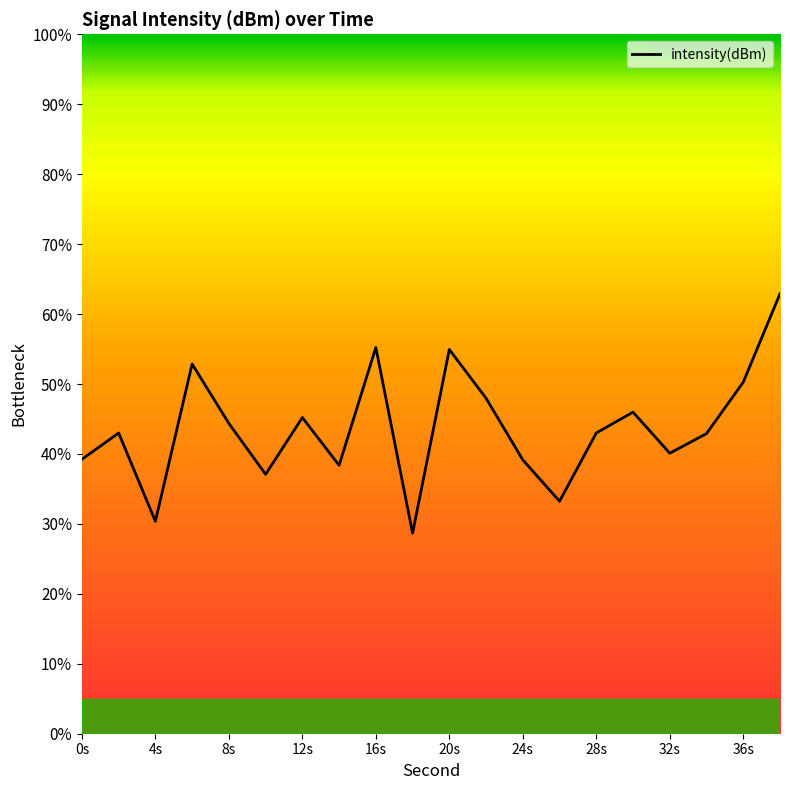

What is the maximum value shown in the chart?

62.9